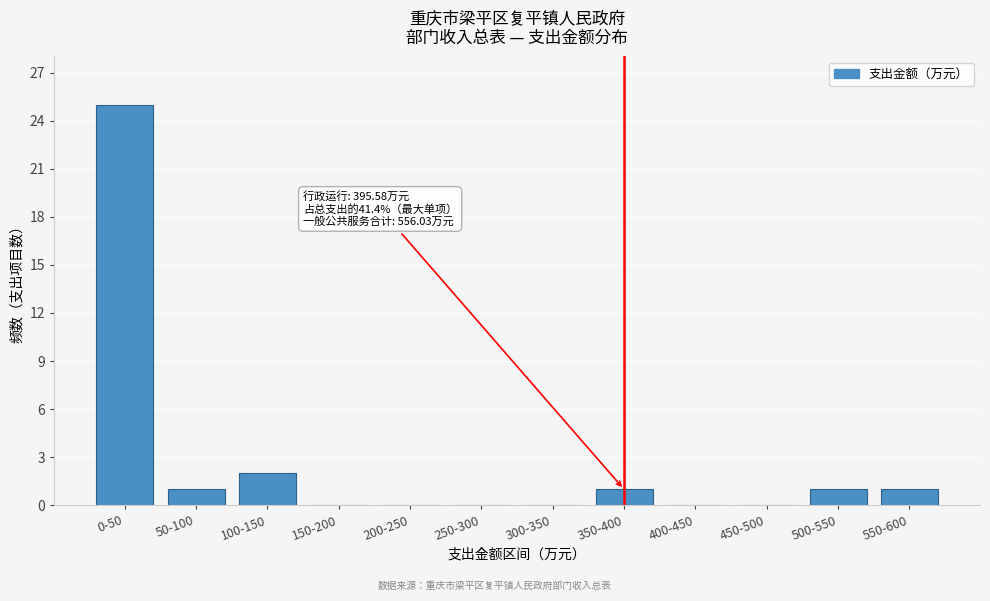

Reading left to right, what are all the values shown in this chart?

0-50=25	50-100=1	100-150=2	150-200=0	200-250=0	250-300=0	300-350=0	350-400=1	400-450=0	450-500=0	500-550=1	550-600=1